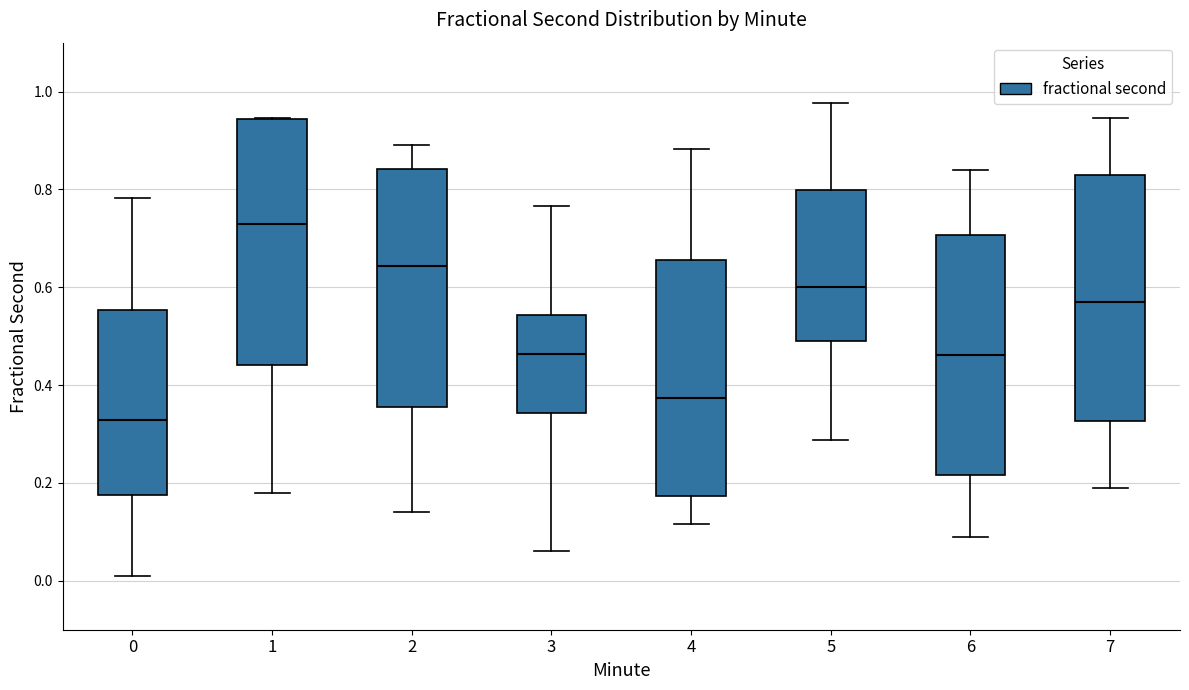

Reading left to right, read every box against the y-axis: the position of its median line, the range the box covers, and the ends of its whiskers. The values are not printed on the chart, so give them approximately, as read against the axis.

0: median 0.32, box 0.18 to 0.56, whiskers 0.02 to 0.78
1: median 0.72, box 0.44 to 0.94, whiskers 0.18 to 0.94
2: median 0.64, box 0.36 to 0.84, whiskers 0.14 to 0.88
3: median 0.46, box 0.34 to 0.54, whiskers 0.06 to 0.76
4: median 0.38, box 0.18 to 0.66, whiskers 0.12 to 0.88
5: median 0.60, box 0.50 to 0.80, whiskers 0.28 to 0.98
6: median 0.46, box 0.22 to 0.70, whiskers 0.10 to 0.84
7: median 0.58, box 0.32 to 0.82, whiskers 0.20 to 0.94